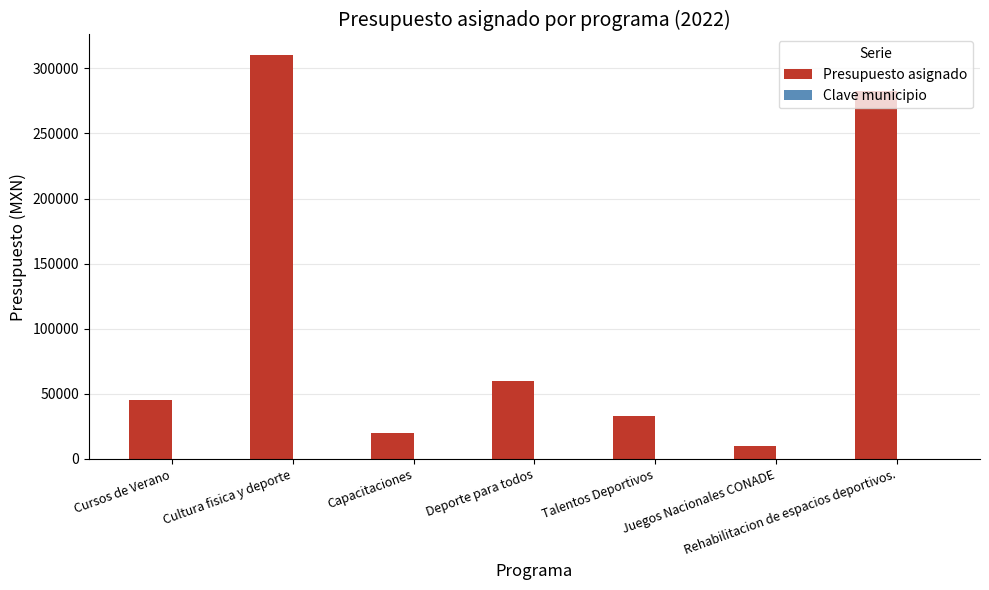

What is the sum of all Presupuesto asignado values?

761363.5